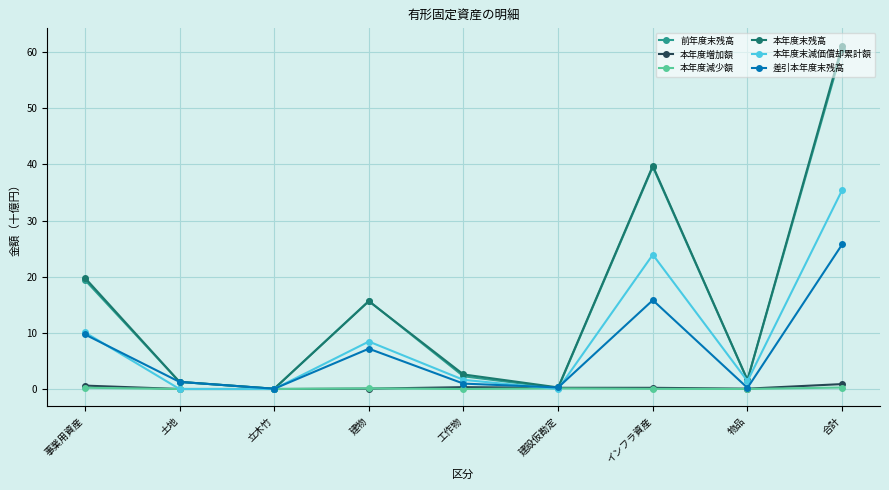

True or false: 本年度末残高 has more than 2 points higher than both neighbors.

False